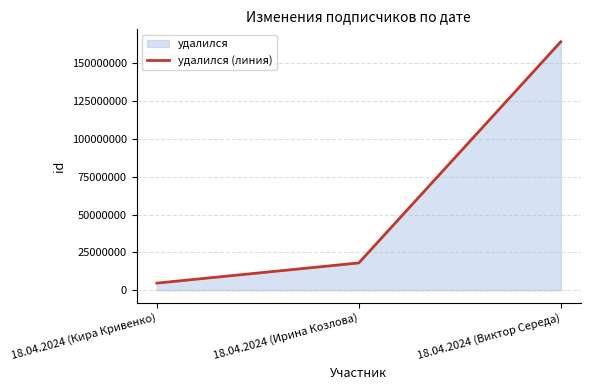

How many values exceed 18005110?

1